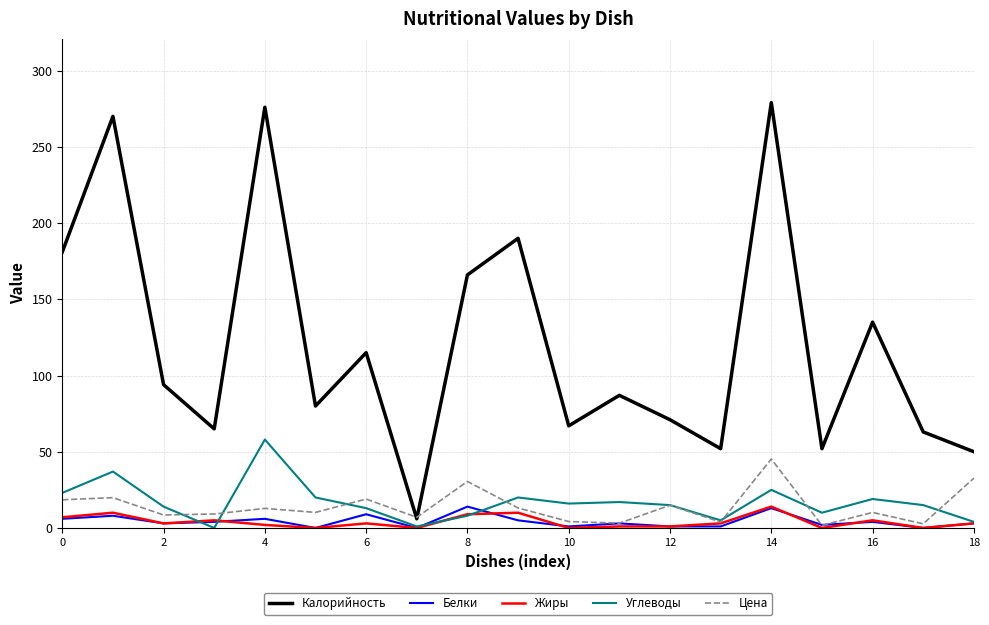

Which series has the widest spread of values?

Калорийность